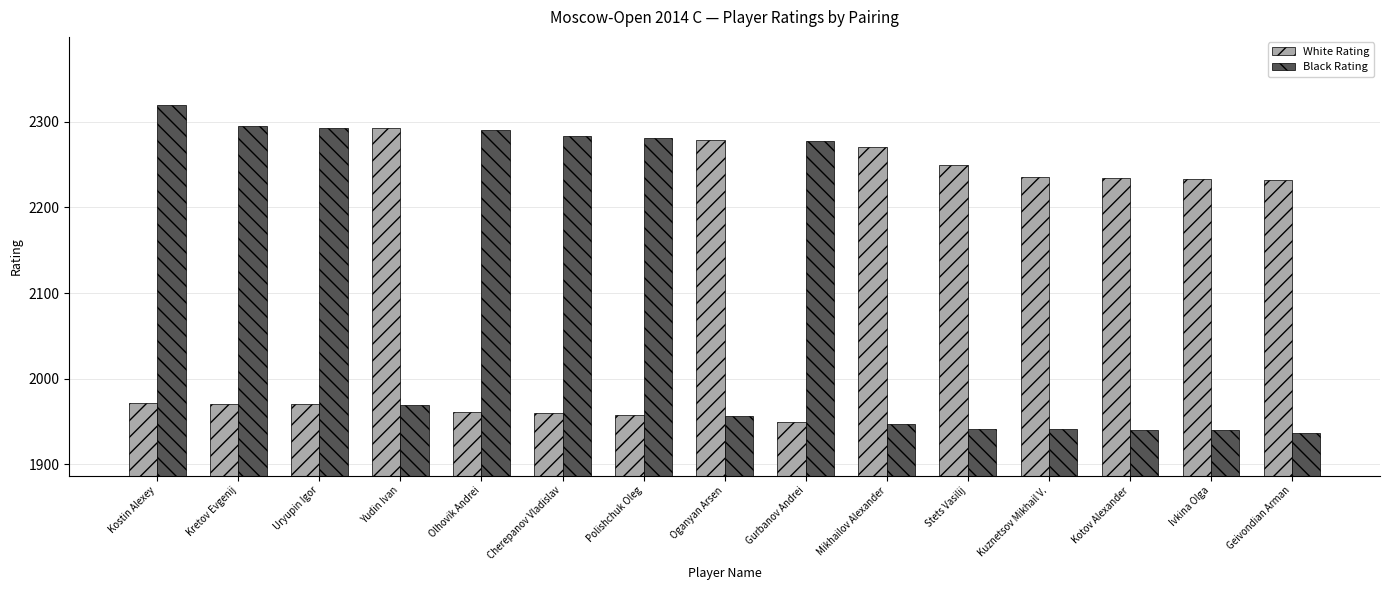

Between Uryupin Igor and Olhovik Andrei, which series saw the biggest shift?

White Rating